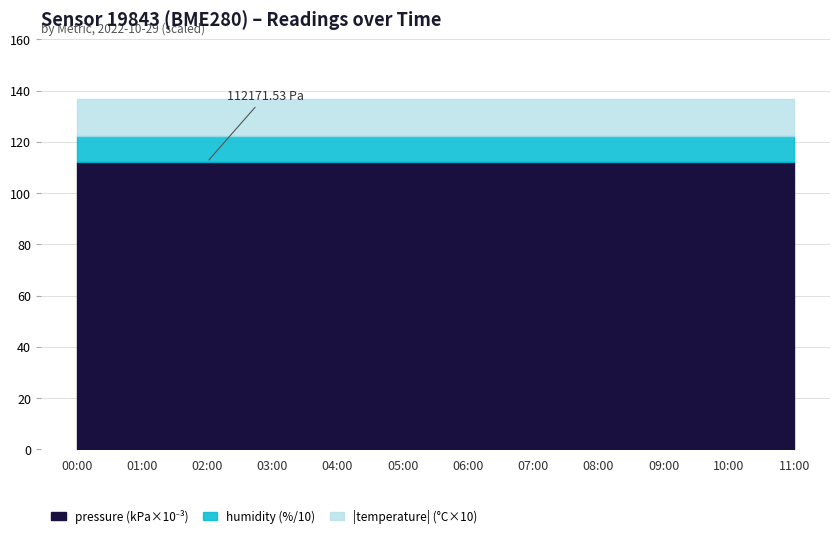

What is the value of the pressure point at the 1st from the left?

112171.5